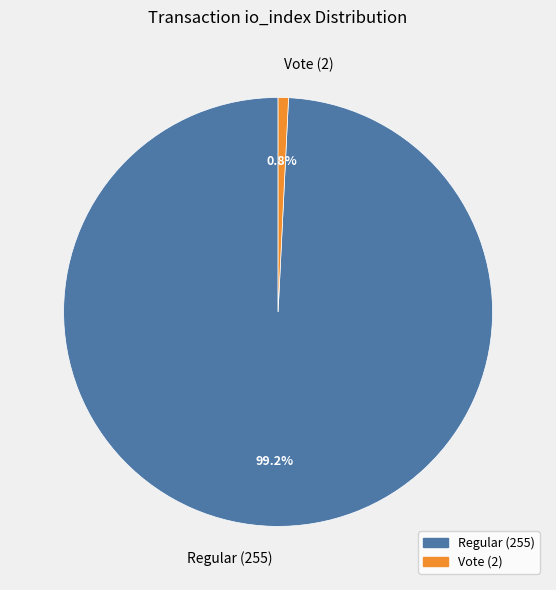

True or false: Regular (255) accounts for 89% of the total.

False